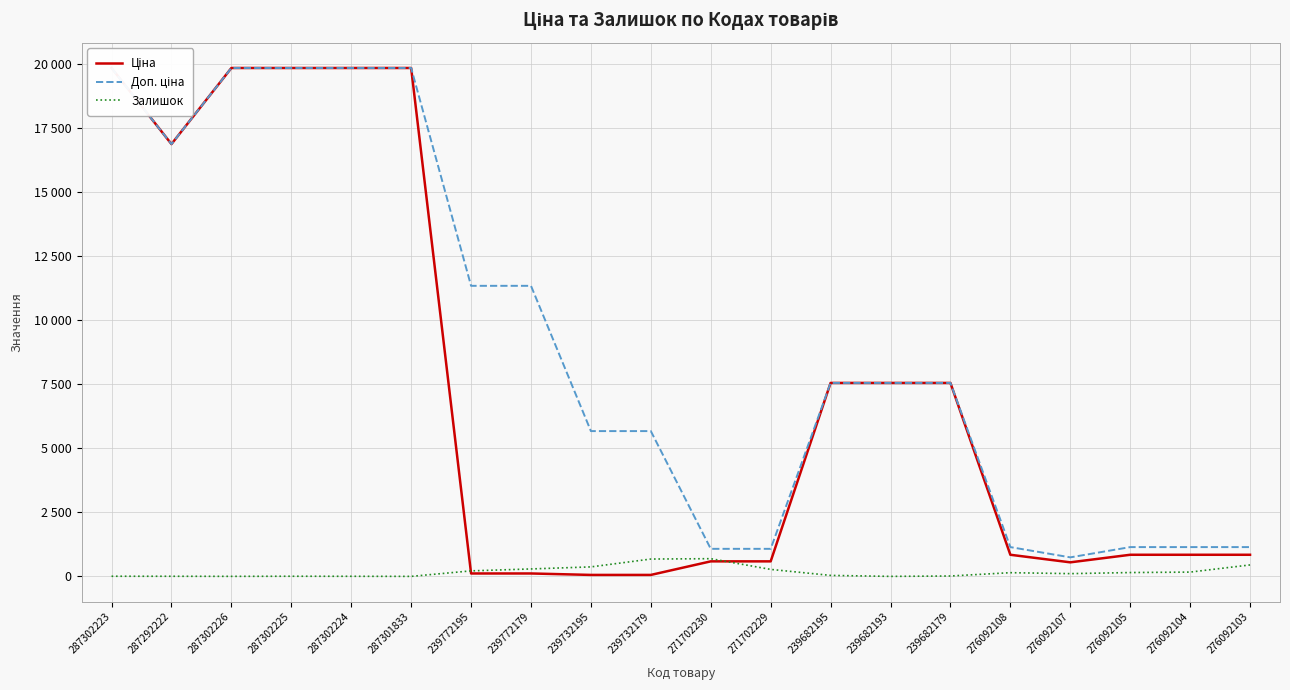

List the series in order of their overall mean, lowest first.

Залишок, Ціна, Доп. ціна